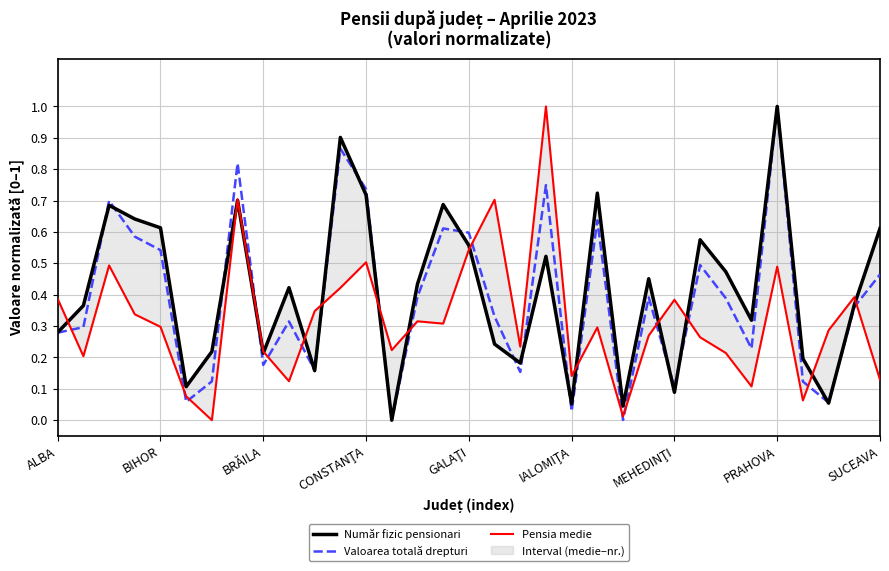

At which label does Valoarea totală drepturi reach its peak?

PRAHOVA